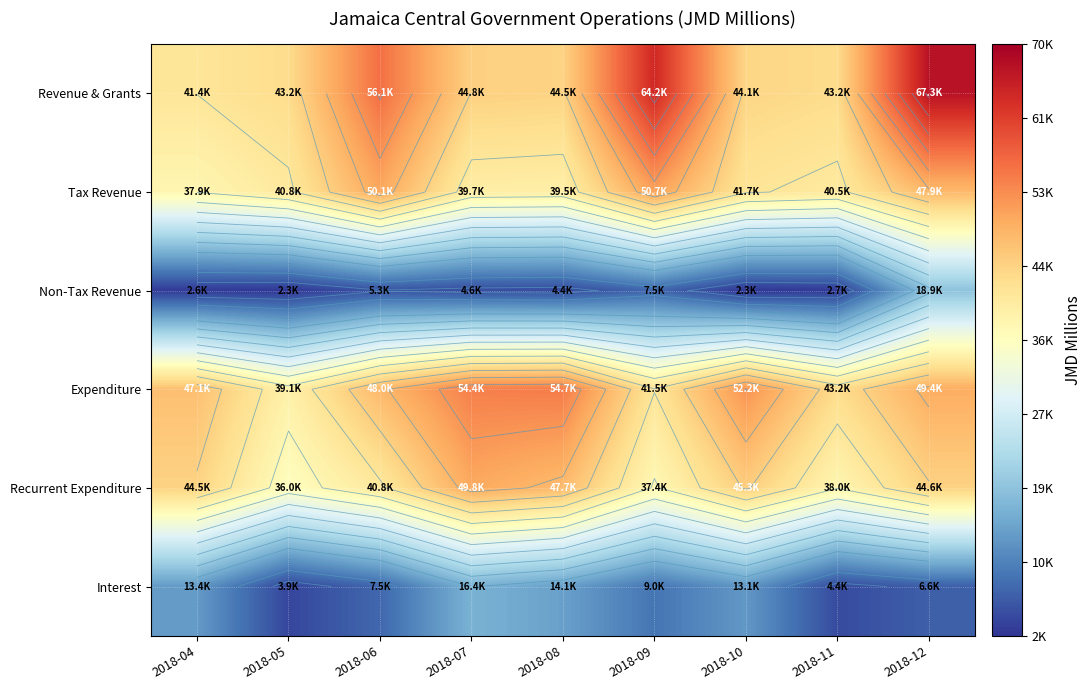

Rank the categories by Revenue & Grants value from highest to lowest.

2018-12, 2018-09, 2018-06, 2018-07, 2018-08, 2018-10, 2018-11, 2018-05, 2018-04